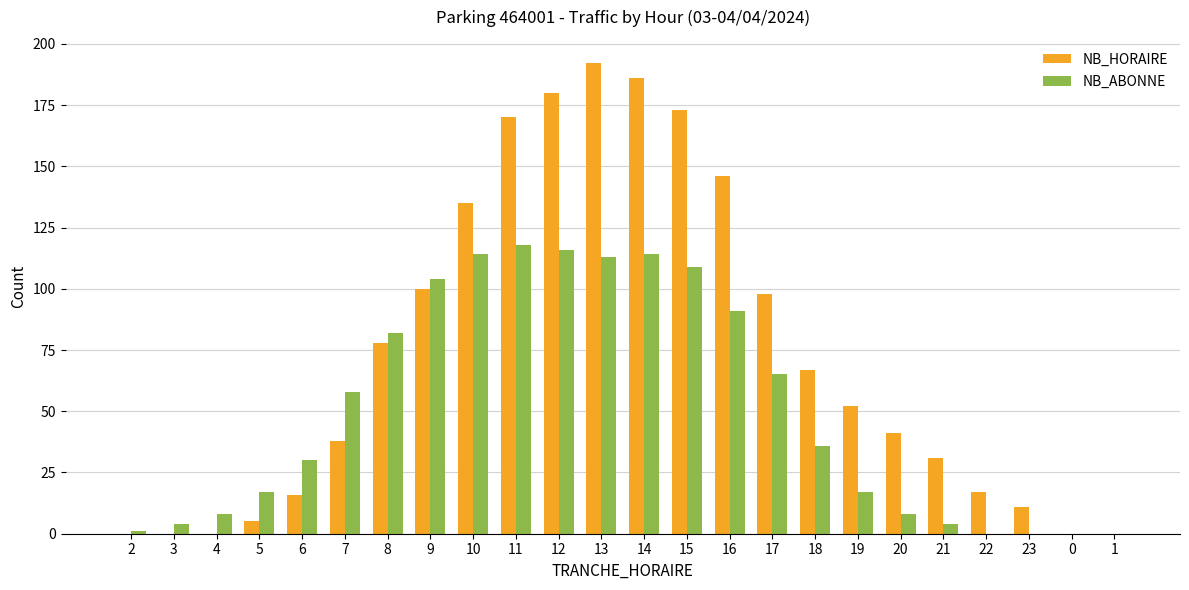

Which series changed the most between 21 and 1?

NB_HORAIRE